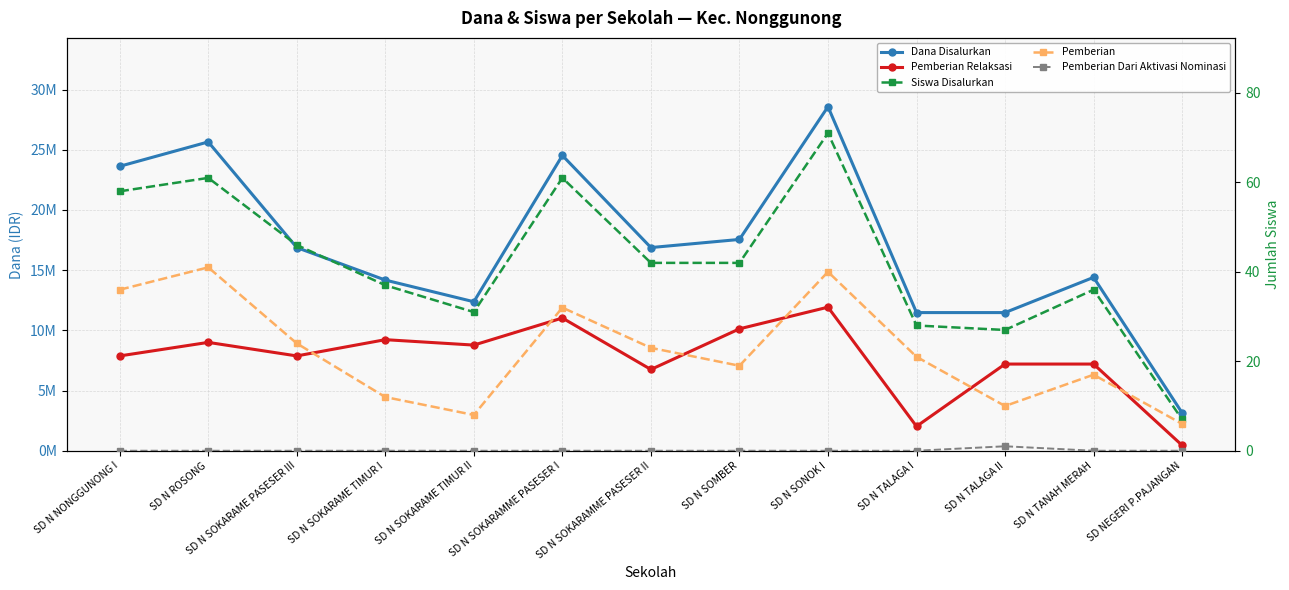

True or false: Dana Disalurkan and Pemberian Relaksasi cross at least once.

False